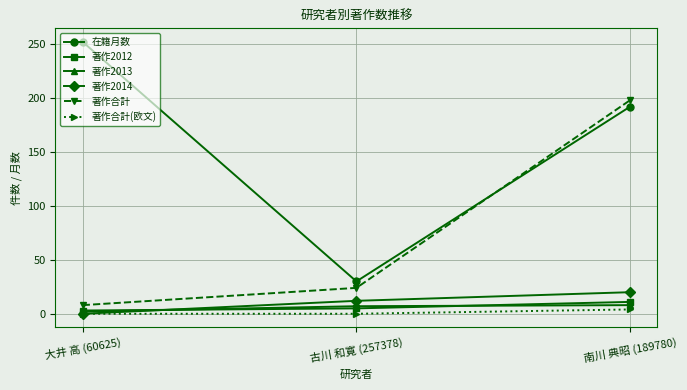

What is the difference between the maximum and minimum values in the 著作合計 series?

190